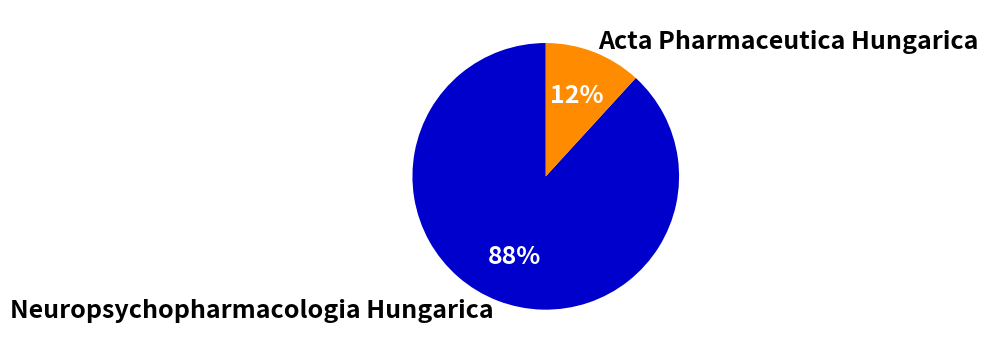

Count the number of slices in the pie.

2